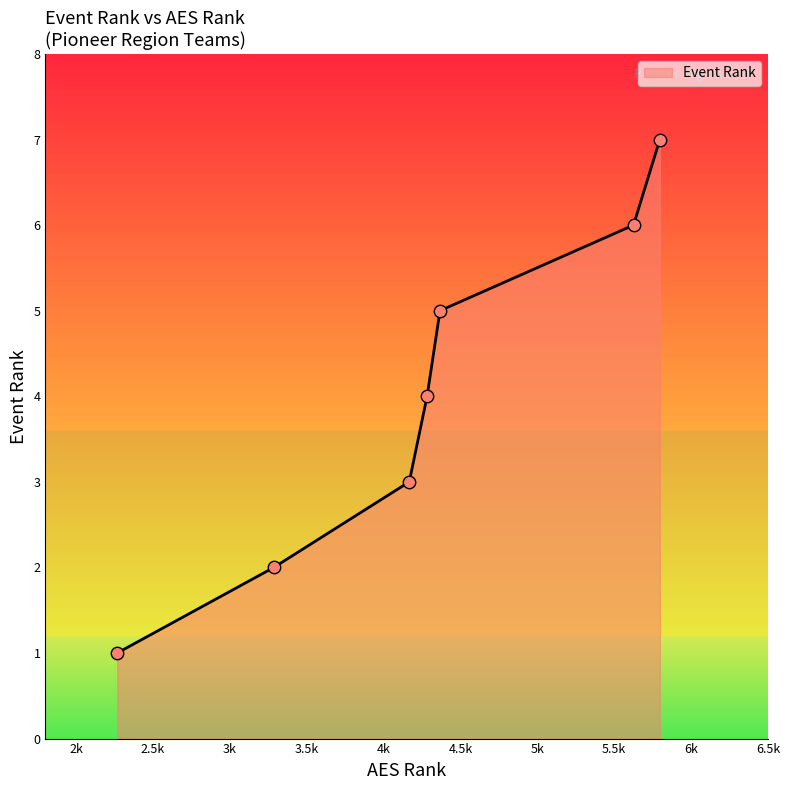

What is the difference between the second highest and second lowest values?

4